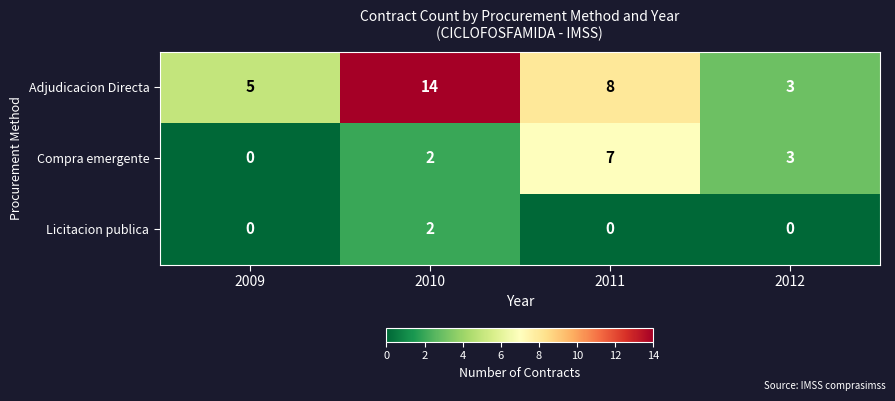

What is the greatest value displayed?

14